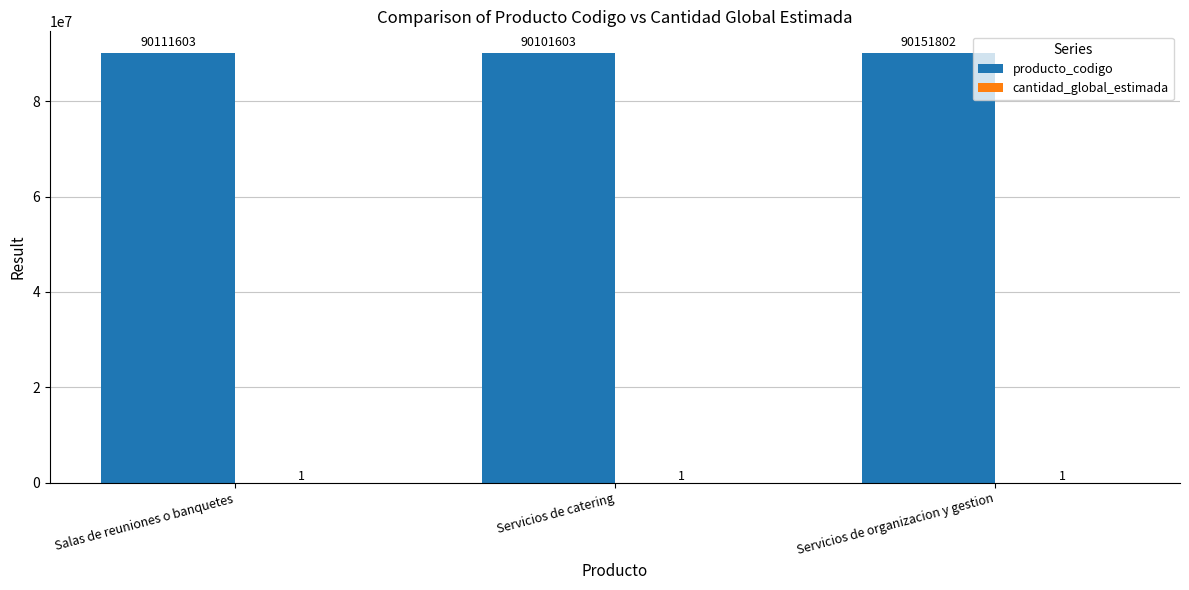

Which series changed the most between Salas de reuniones o banquetes and Servicios de catering?

producto_codigo